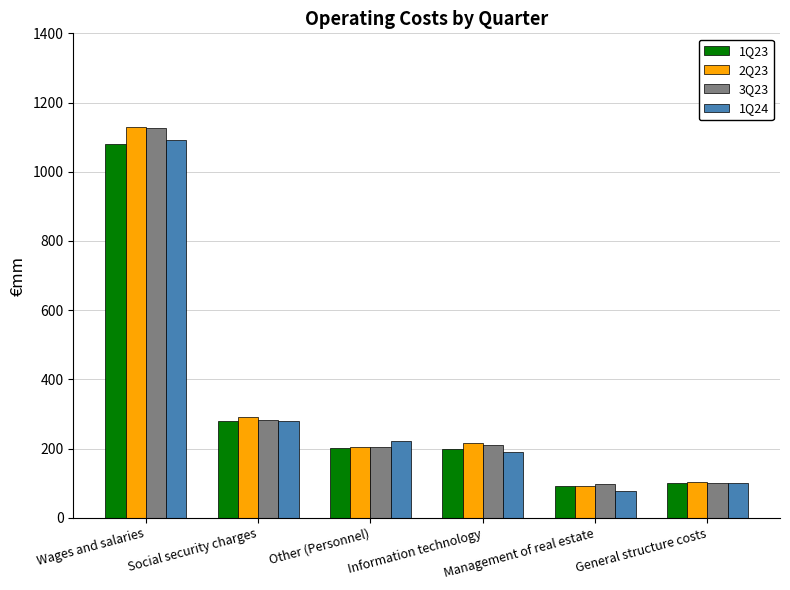

What position from the left is Information technology?

4